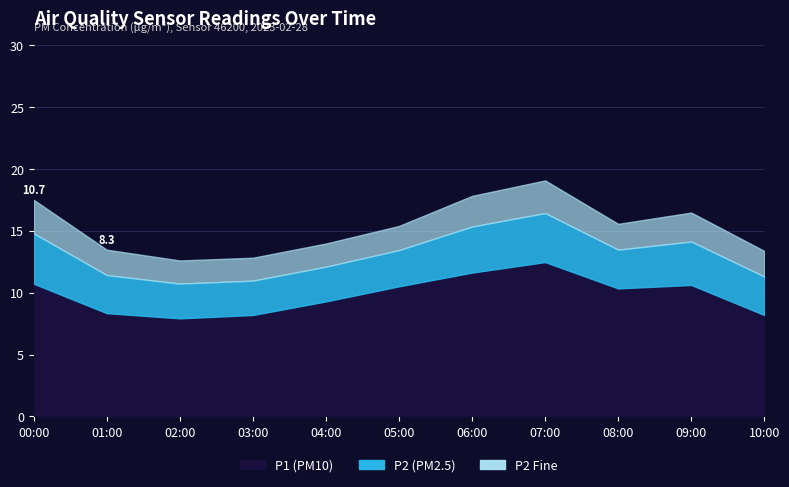

At how many categories does at least one series exceed 5?

11